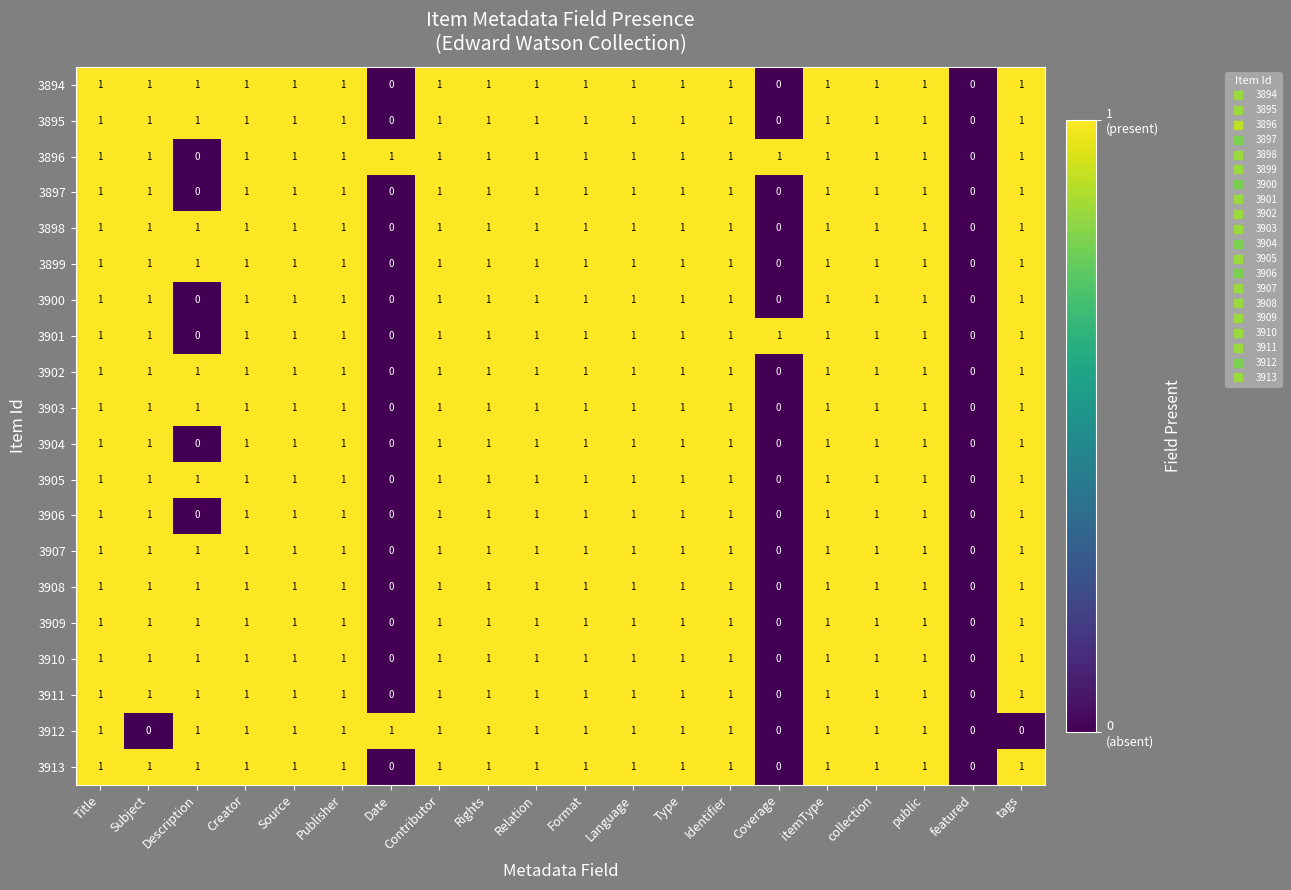

How many 3908 values are between 1 and 2?

17